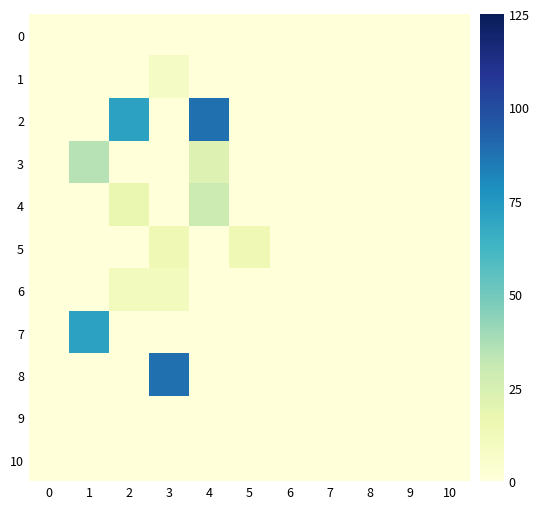

Reading left to right, what are all the values shown in this chart?

0: 0=0	1=0	2=0	3=0	4=0	5=0	6=0	7=0	8=0	9=0	10=0
1: 0=0	1=0	2=0	3=8	4=0	5=0	6=0	7=0	8=0	9=0	10=0
2: 0=0	1=0	2=71	3=0	4=88	5=0	6=0	7=0	8=0	9=0	10=0
3: 0=0	1=35	2=0	3=0	4=22	5=0	6=0	7=0	8=0	9=0	10=0
4: 0=0	1=0	2=17	3=0	4=29	5=0	6=0	7=0	8=0	9=0	10=0
5: 0=0	1=0	2=0	3=14	4=0	5=14	6=0	7=0	8=0	9=0	10=0
6: 0=0	1=0	2=11	3=11	4=0	5=0	6=0	7=0	8=0	9=0	10=0
7: 0=0	1=71	2=0	3=0	4=0	5=0	6=0	7=0	8=0	9=0	10=0
8: 0=0	1=0	2=0	3=88	4=0	5=0	6=0	7=0	8=0	9=0	10=0
9: 0=0	1=0	2=0	3=0	4=0	5=0	6=0	7=0	8=0	9=0	10=0
10: 0=0	1=0	2=0	3=0	4=0	5=0	6=0	7=0	8=0	9=0	10=0